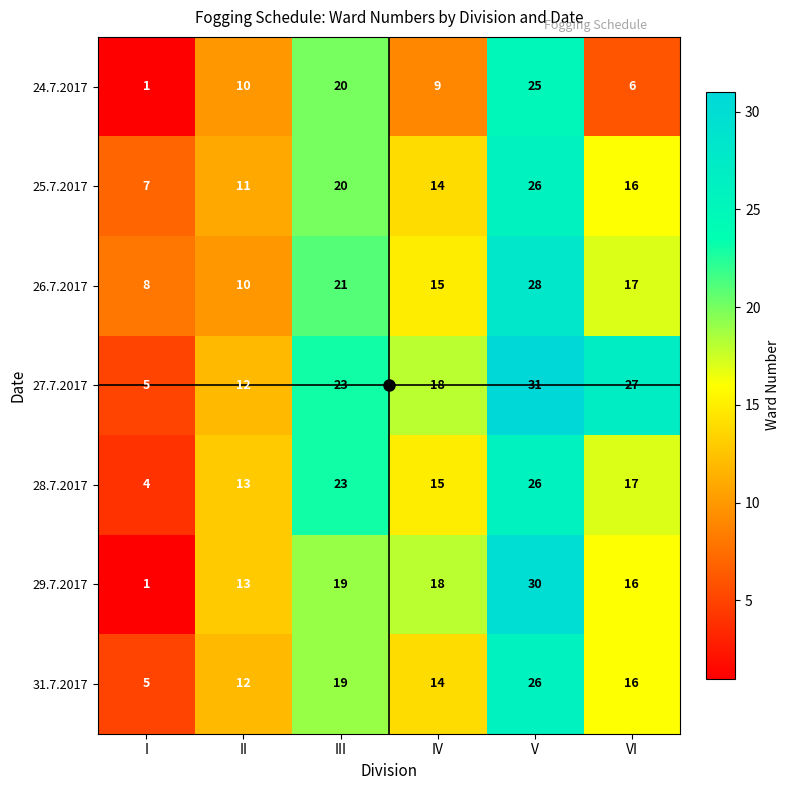

List the labels in order of 28.7.2017 value, smallest first.

I, II, IV, VI, III, V